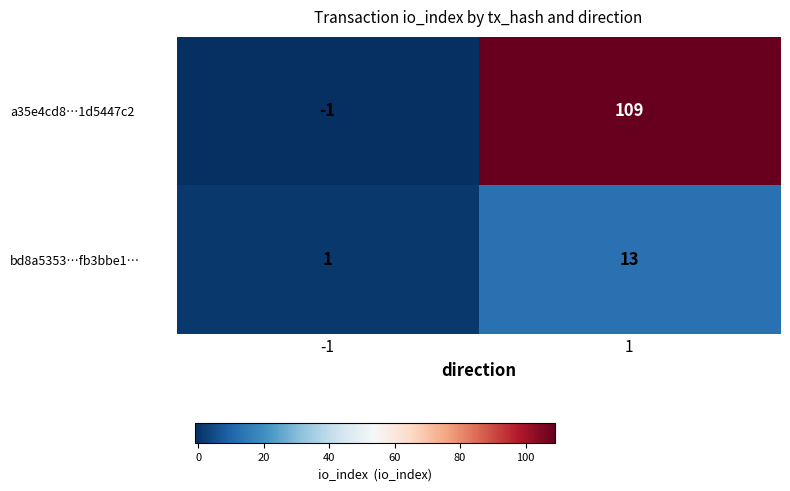

Reading left to right, transcribe all the data shown in this chart.

a35e4cd8…1d5447c2: -1	109
bd8a5353…fb3bbe1…: 1	13